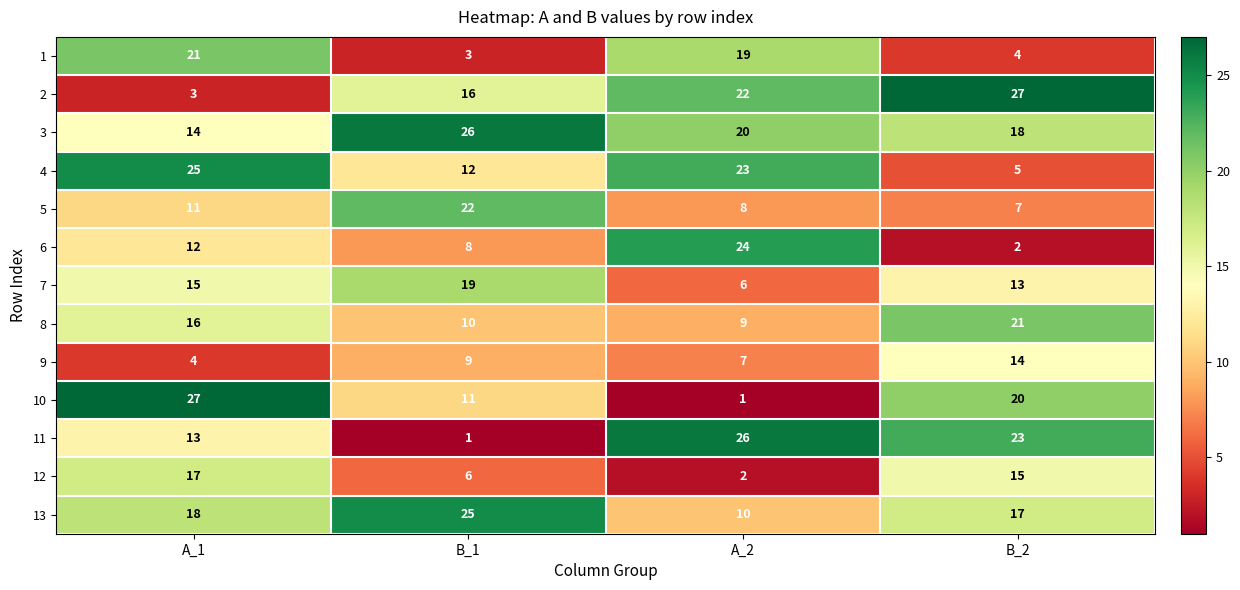

Which series has the widest spread of values?

10